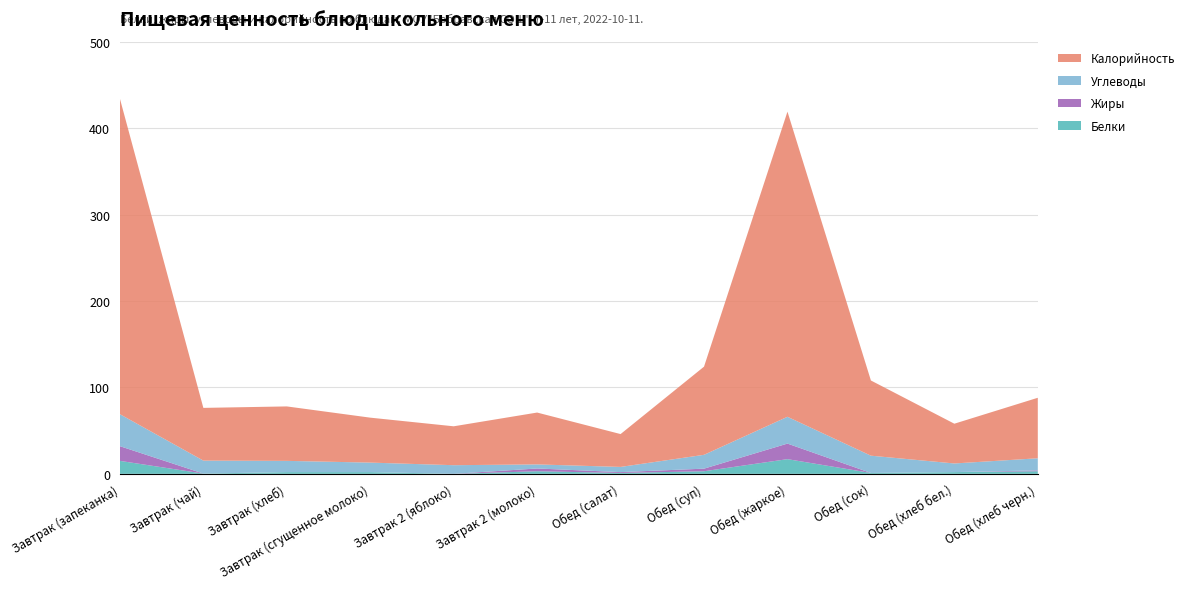

Reading left to right, extract all data points from this chart.

Белки: 15.0	0.3	2.0	2.0	0.0	3.0	1.0	3.0	17.0	1.0	2.0	3.0
Жиры: 17.0	0.0	0.0	0.0	0.0	3.2	1.0	3.0	18.0	0.0	0.0	1.0
Углеводы: 37.0	15.0	13.0	11.0	10.0	4.7	6.0	16.0	31.0	20.0	10.0	14.0
Калорийность: 365.0	61.0	63.0	52.0	45.0	60.0	38.0	102.0	353.0	87.0	46.0	70.0